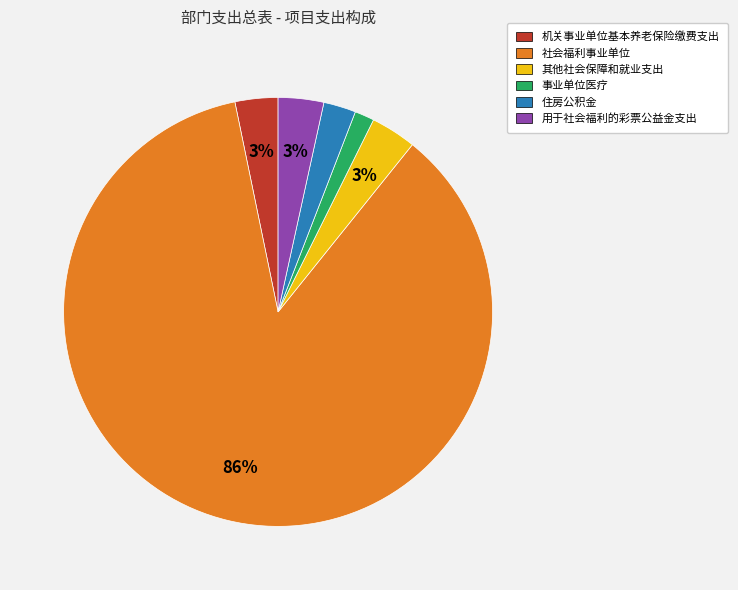

Is 社会福利事业单位 the majority of the pie?

Yes